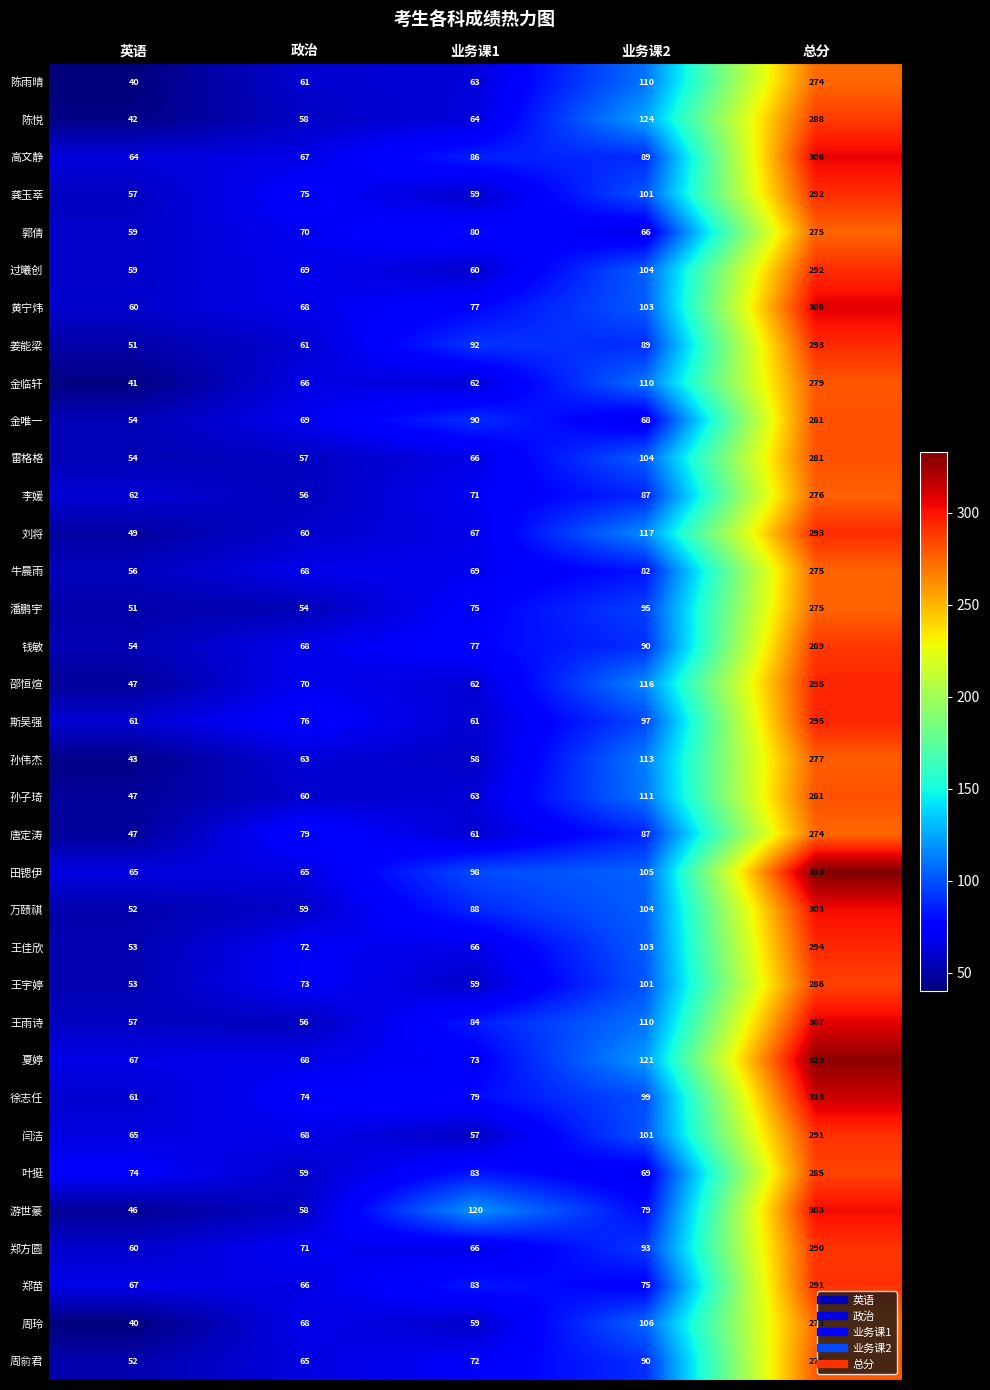

What is the approximate value of 邵恒煊 at 英语, to the nearest 50?

50